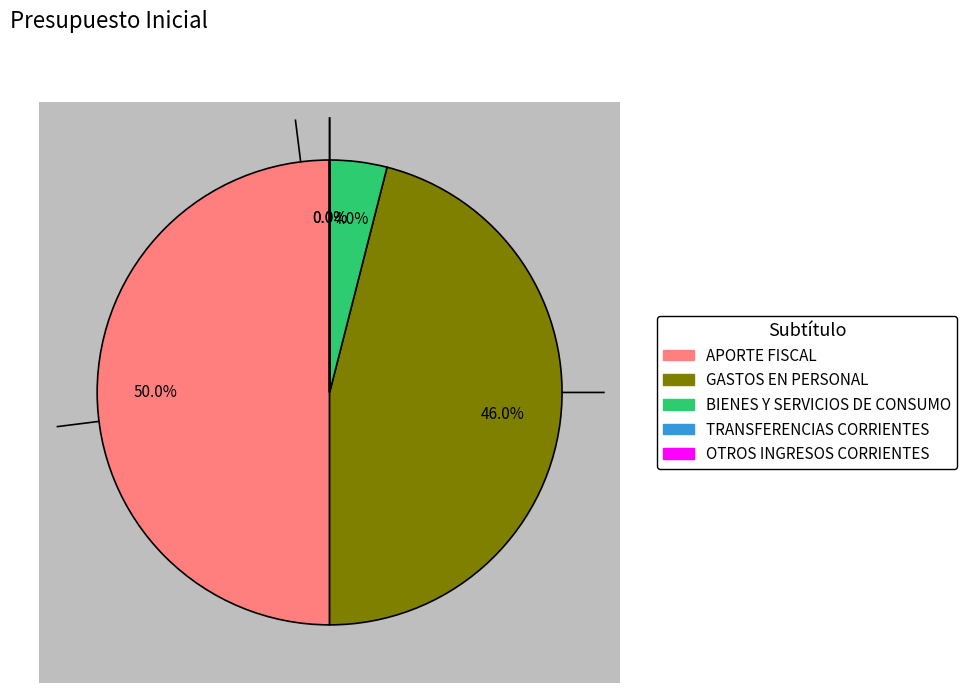

What is the change in value from APORTE FISCAL to GASTOS EN PERSONAL?

-399468